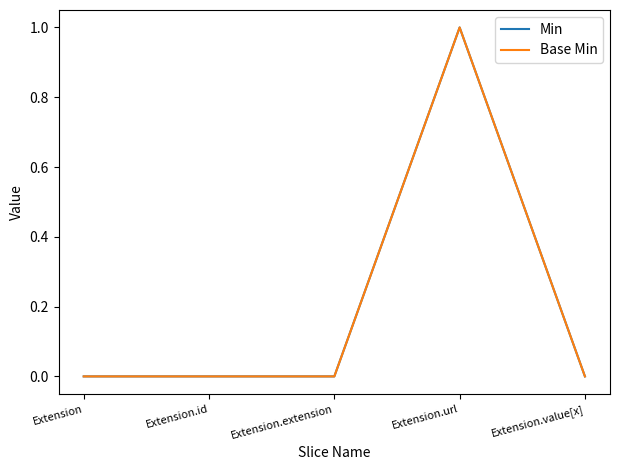

Which series has the widest spread of values?

Min